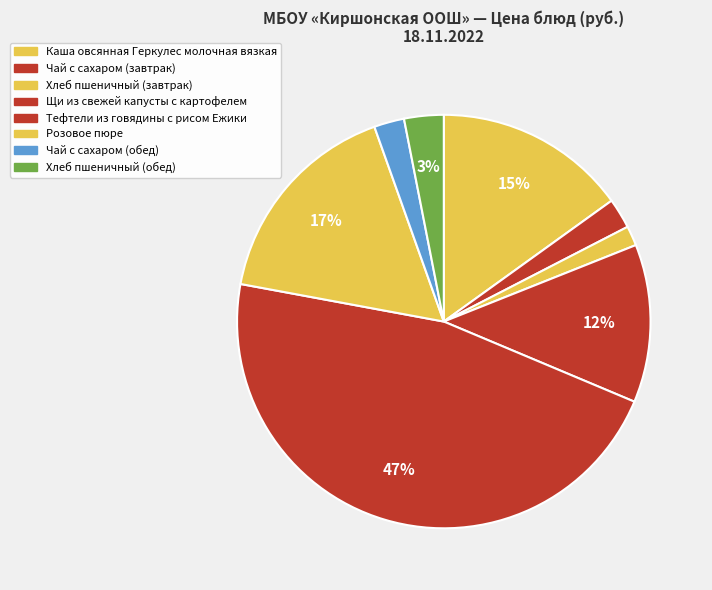

What is the largest slice in the pie chart?

Тефтели из говядины с рисом Ежики